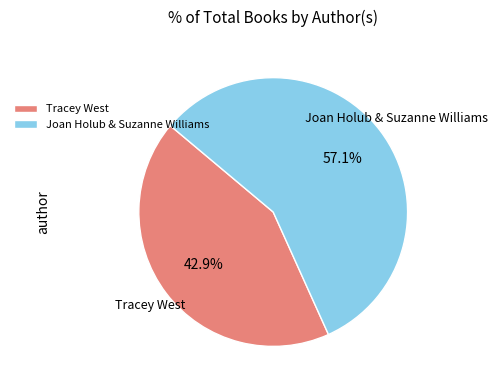

True or false: Tracey West accounts for 53% of the total.

False